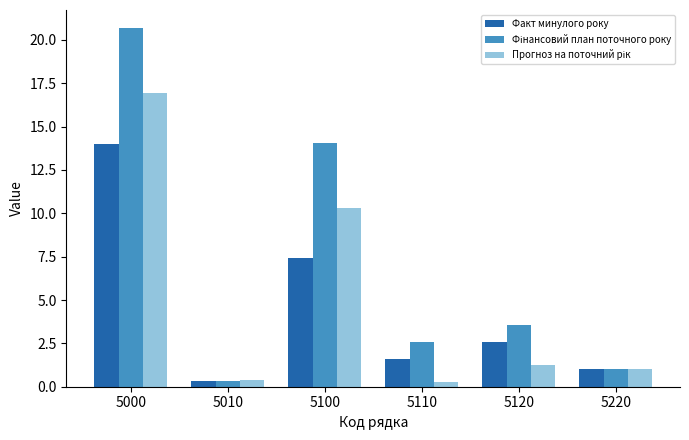

What is the difference between the highest and lowest values at 5110?

2.3